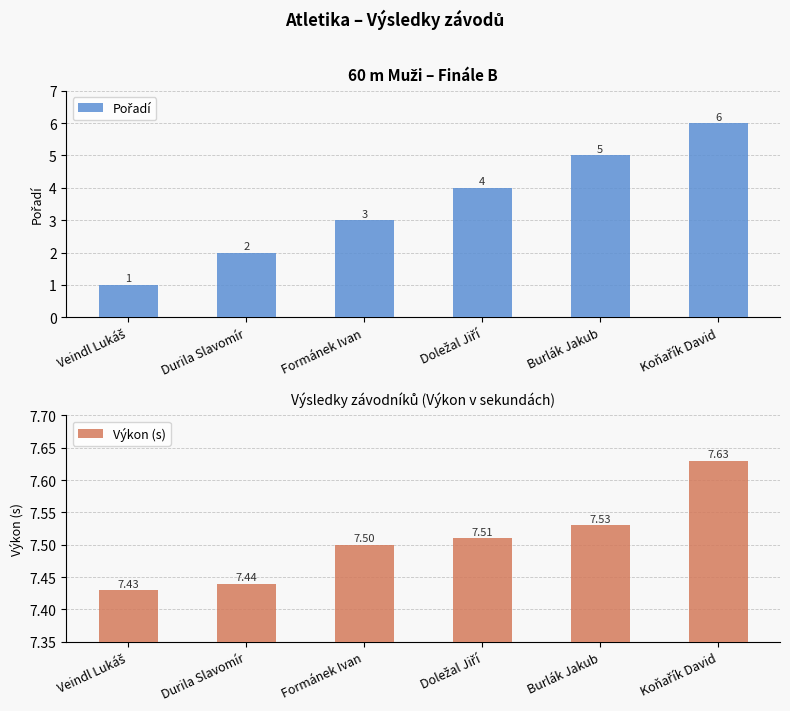

How many Výkon (s) values are between 7 and 8?

6